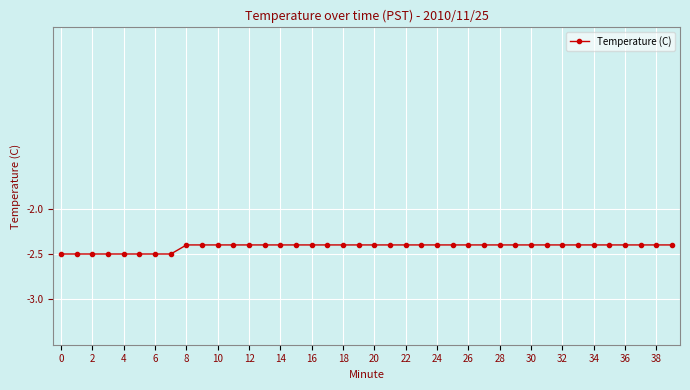

What is the average value?

-2.4